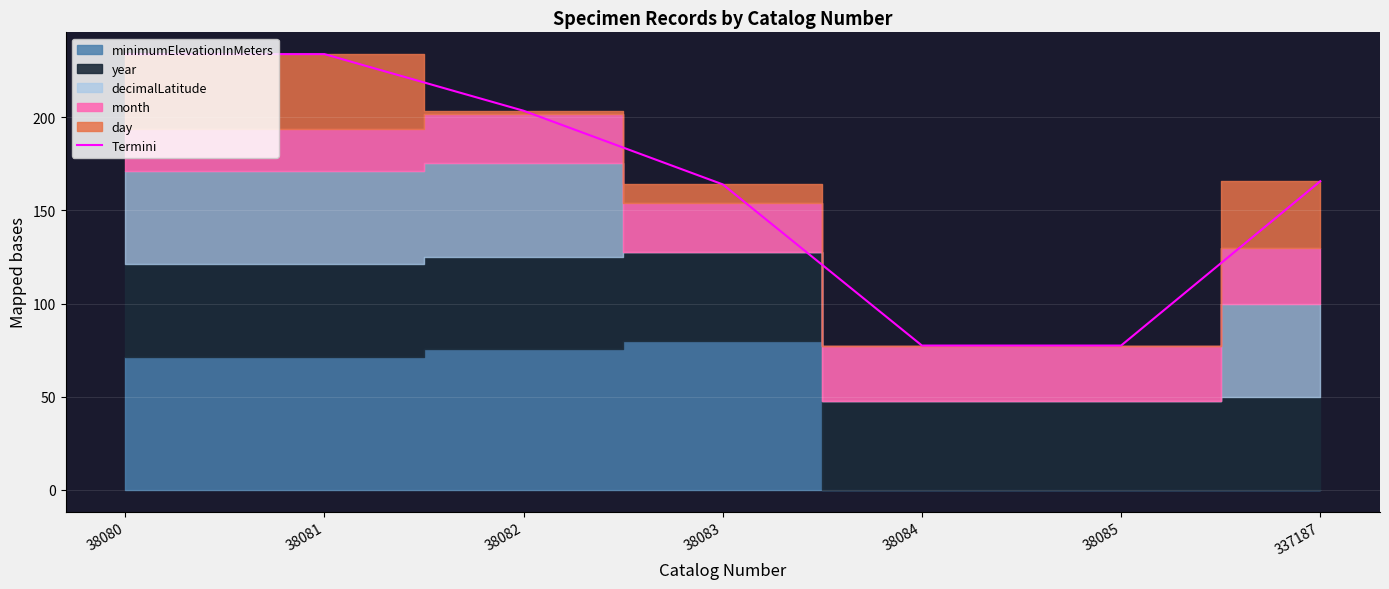

The chart shows a value of 89.6 at 337187. True or false?

False